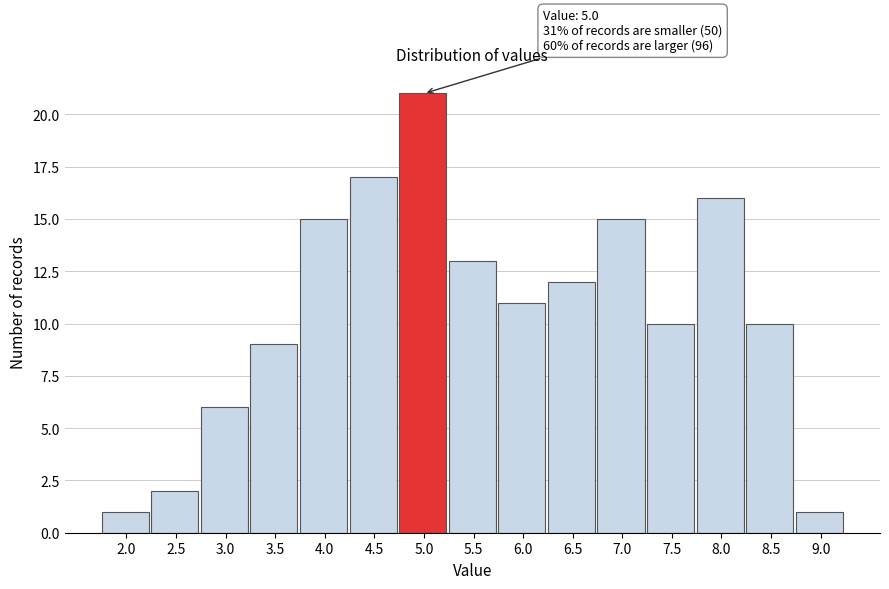

Reading right to left, list all the values displayed in this chart.

9.0=1	8.5=10	8.0=16	7.5=10	7.0=15	6.5=12	6.0=11	5.5=13	5.0=21	4.5=17	4.0=15	3.5=9	3.0=6	2.5=2	2.0=1